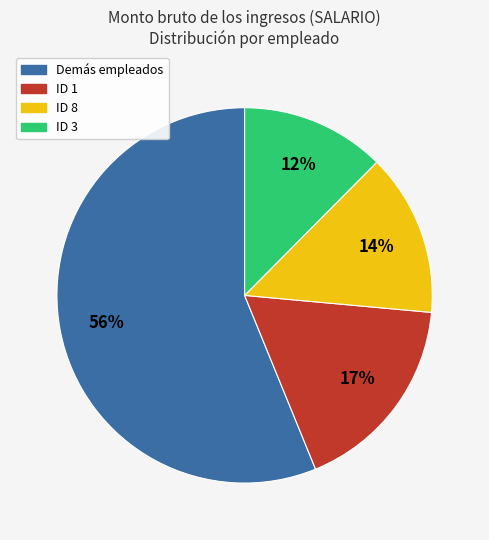

How many slices are in this pie chart?

4